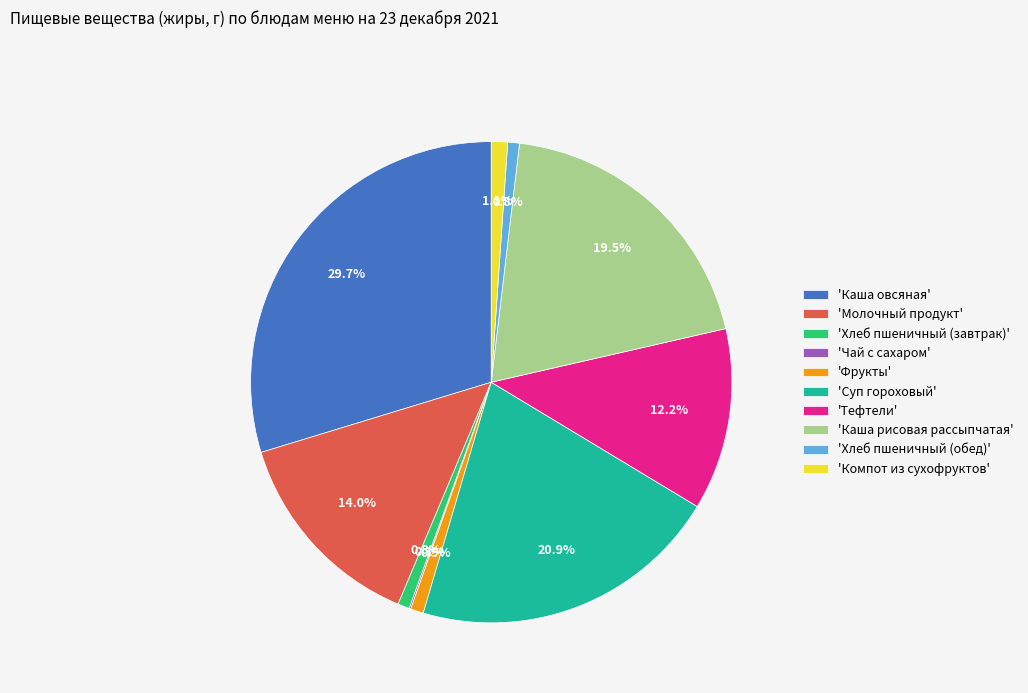

What is the total percentage of 'Молочный продукт' and 'Каша рисовая рассыпчатая'?

33.5%